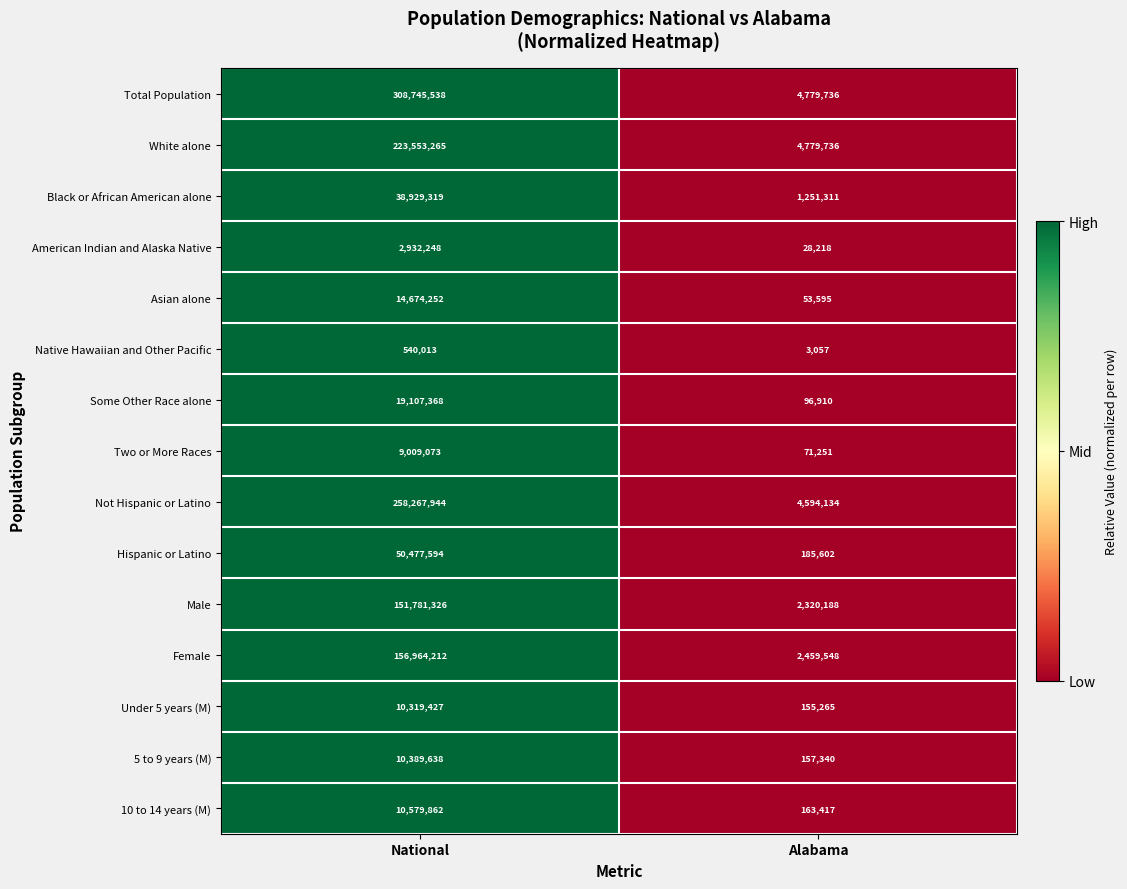

At which category is the sum across all series the highest?

National